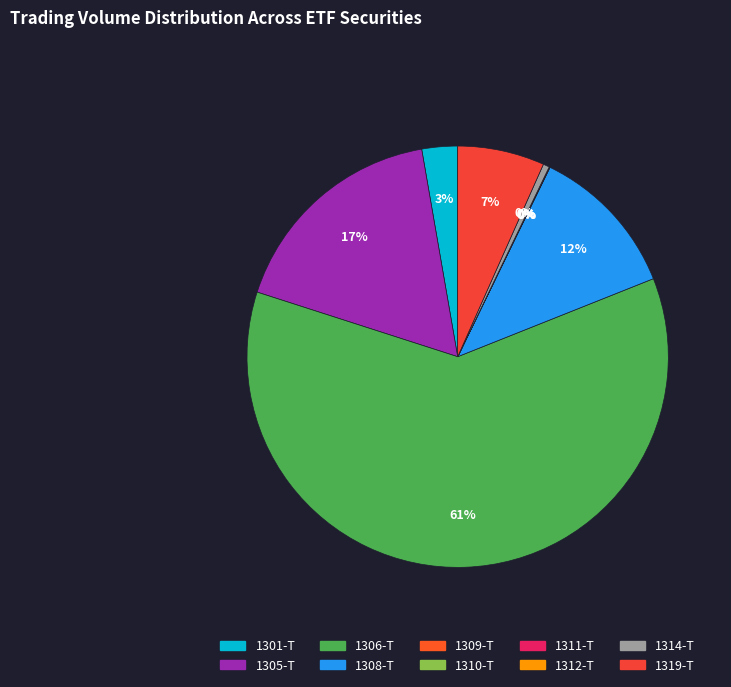

How many slices are in this pie chart?

10